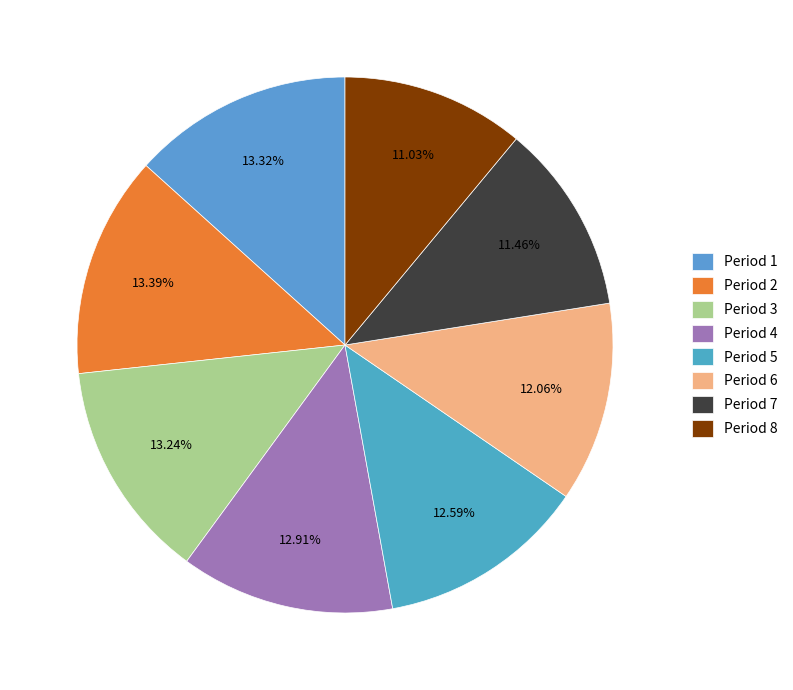

To the nearest percent, what is the combined percentage of Period 8 and Period 2?

24%